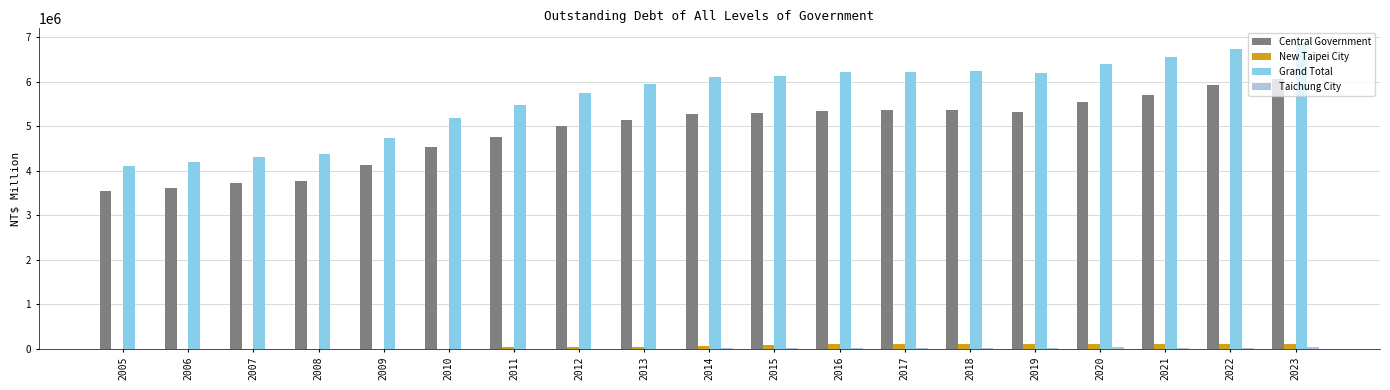

The value of Grand Total at 2016 is 9232740. True or false?

False